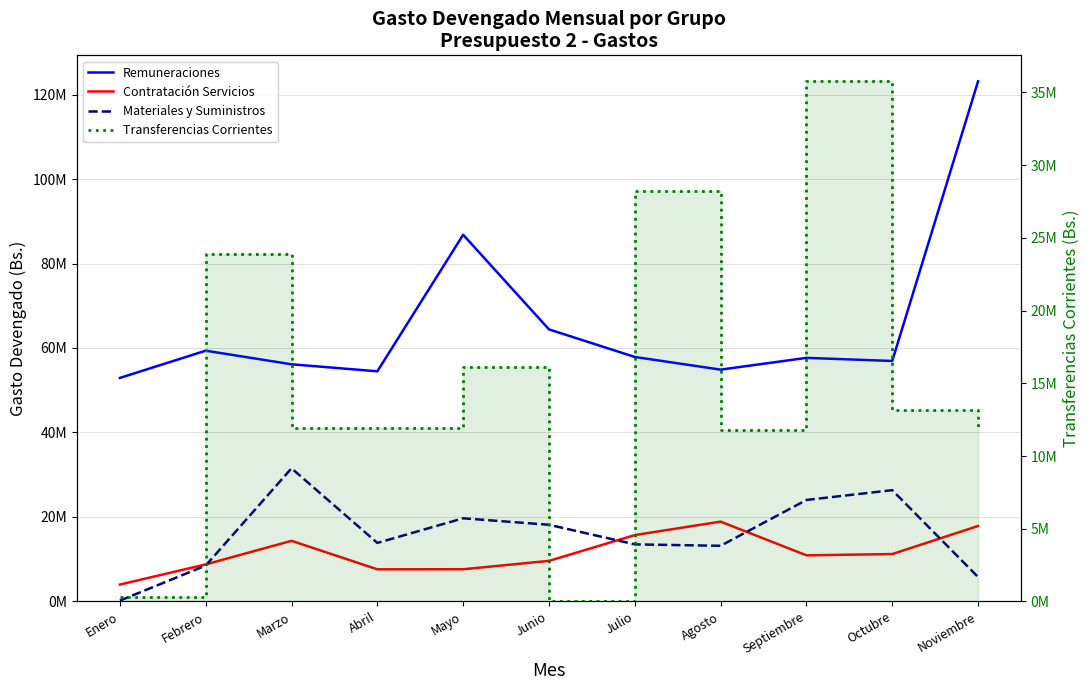

True or false: Contratación Servicios and Remuneraciones intersect in this chart.

False